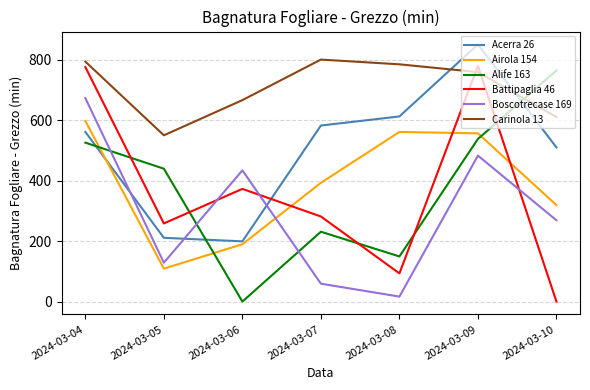

What are all the series names shown in the legend?

Acerra 26, Airola 154, Alife 163, Battipaglia 46, Boscotrecase 169, Carinola 13